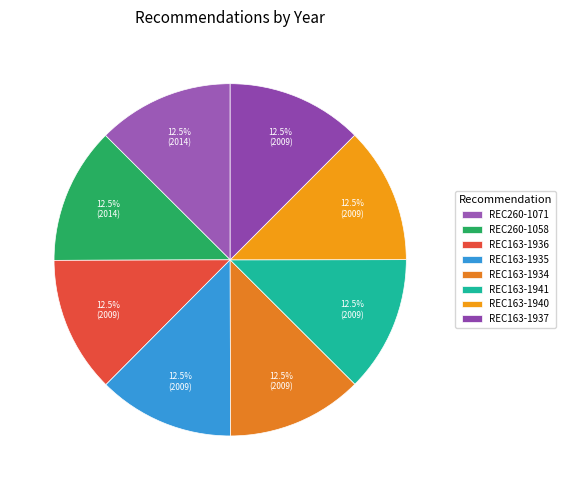

Count the number of slices in the pie.

8